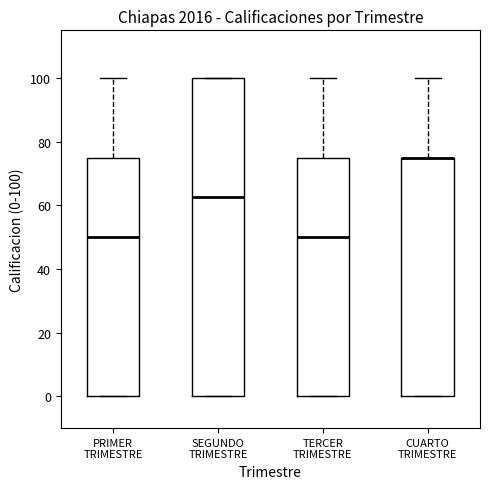

Reading left to right, transcribe this box plot: for each box, give where its median line is, the range the box spans, and where its two whiskers end, as read against the y-axis. The values are not printed on the chart, so give them approximately, as read against the axis.

PRIMER TRIMESTRE: median 50, box 0 to 76, whiskers 0 to 100
SEGUNDO TRIMESTRE: median 62, box 0 to 100, whiskers 0 to 100
TERCER TRIMESTRE: median 50, box 0 to 76, whiskers 0 to 100
CUARTO TRIMESTRE: median 76 (drawn on the box's upper edge), box 0 to 76, whiskers 0 to 100